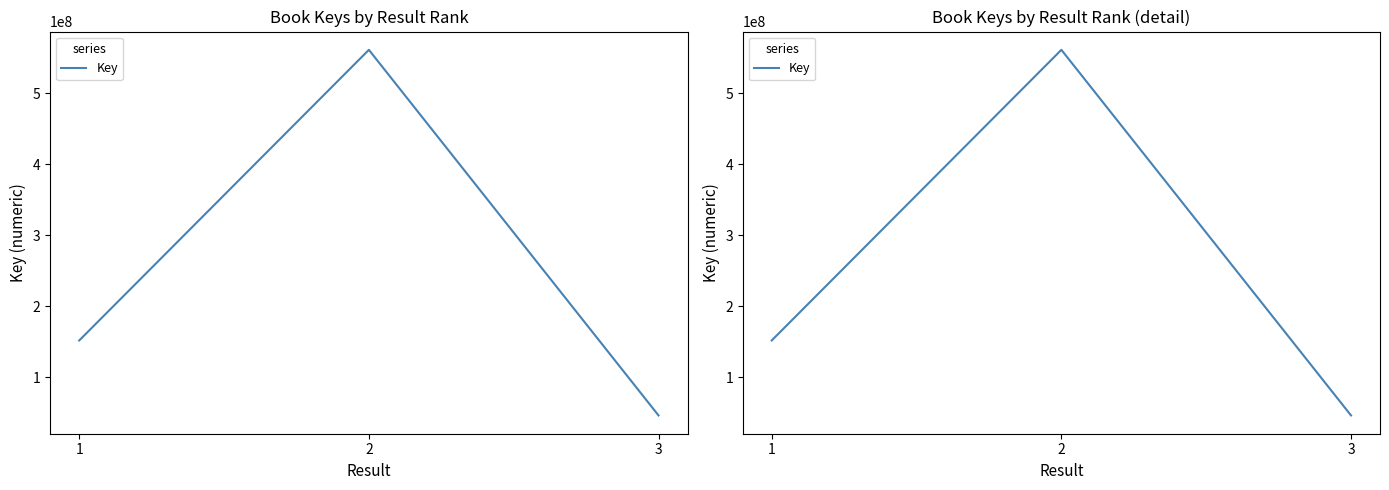

How many data points are less than 151499770?

1